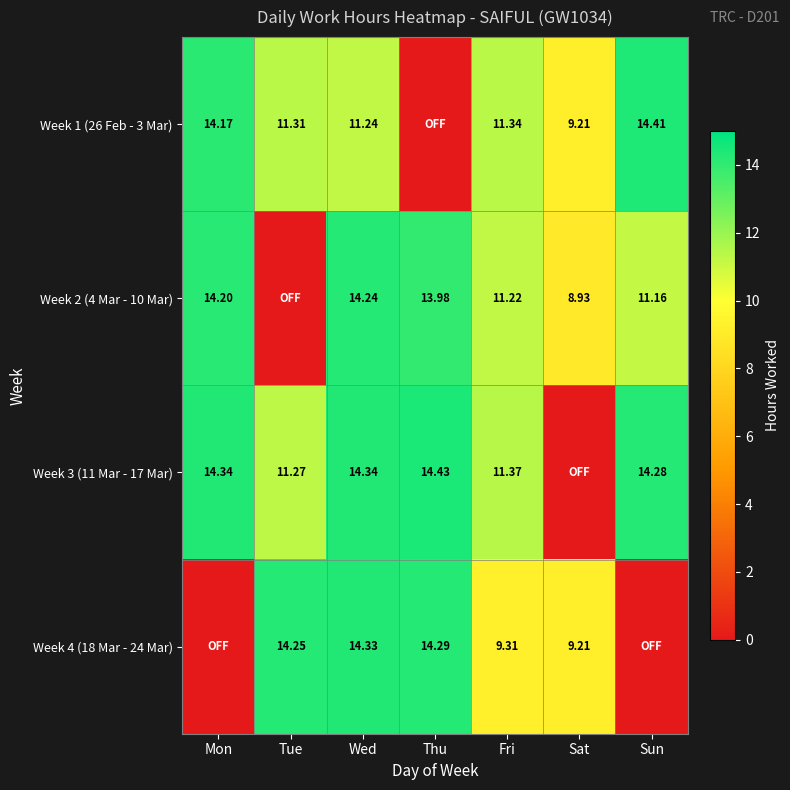

Is the value of Week 1 (26 Feb - 3 Mar) at Mon greater than the value of Week 2 (4 Mar - 10 Mar) at Wed?

No